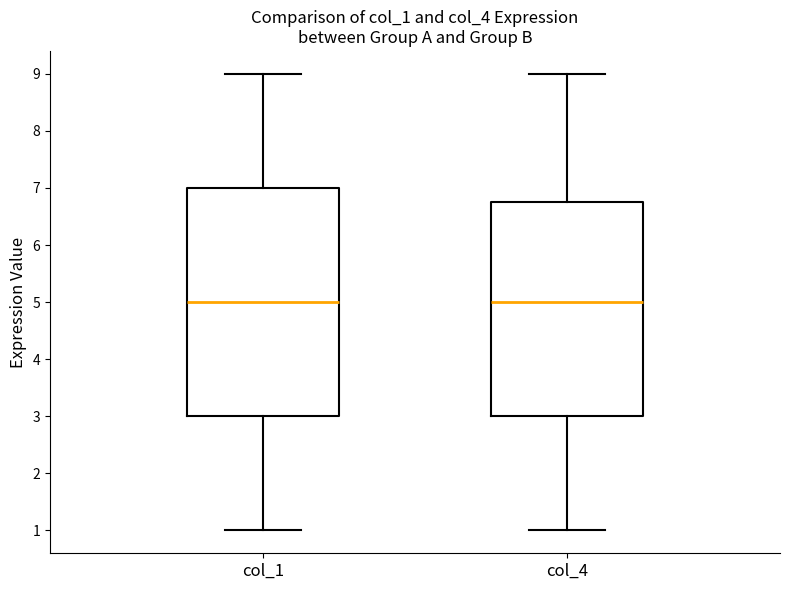

Reading left to right, read every box against the y-axis: the position of its median line, the range the box covers, and the ends of its whiskers. The values are not printed on the chart, so give them approximately, as read against the axis.

col_1: median 5.0, box 3.0 to 7.0, whiskers 1.0 to 9.0
col_4: median 5.0, box 3.0 to 6.8, whiskers 1.0 to 9.0